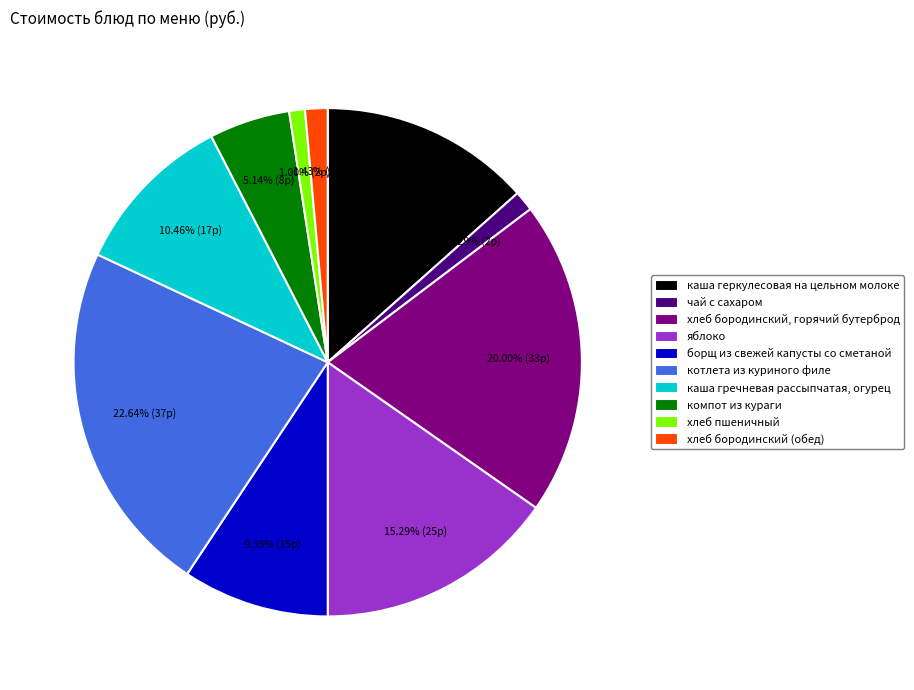

To the nearest percent, what percentage of the pie is компот из кураги?

5%